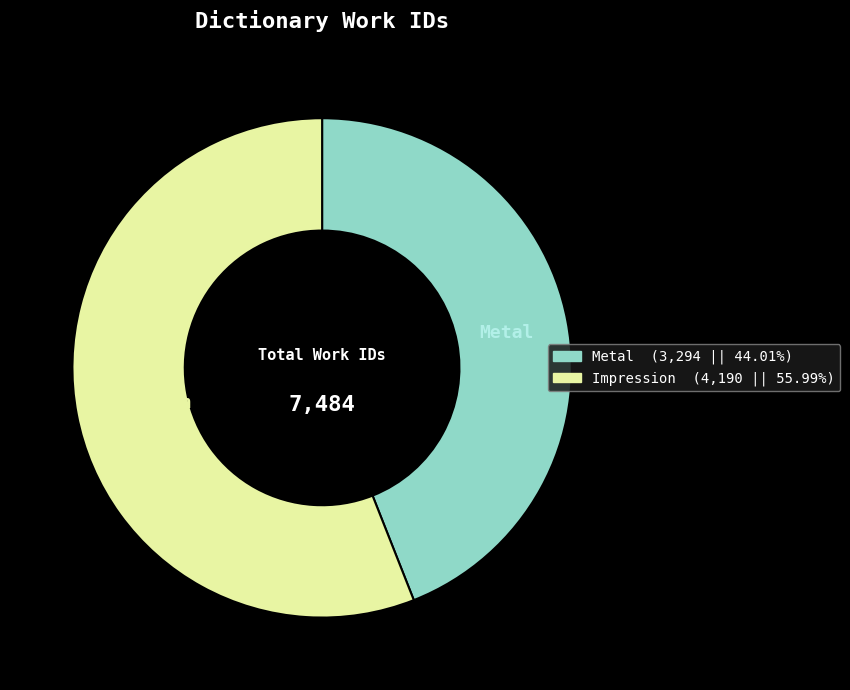

Which slice is the smallest?

Metal